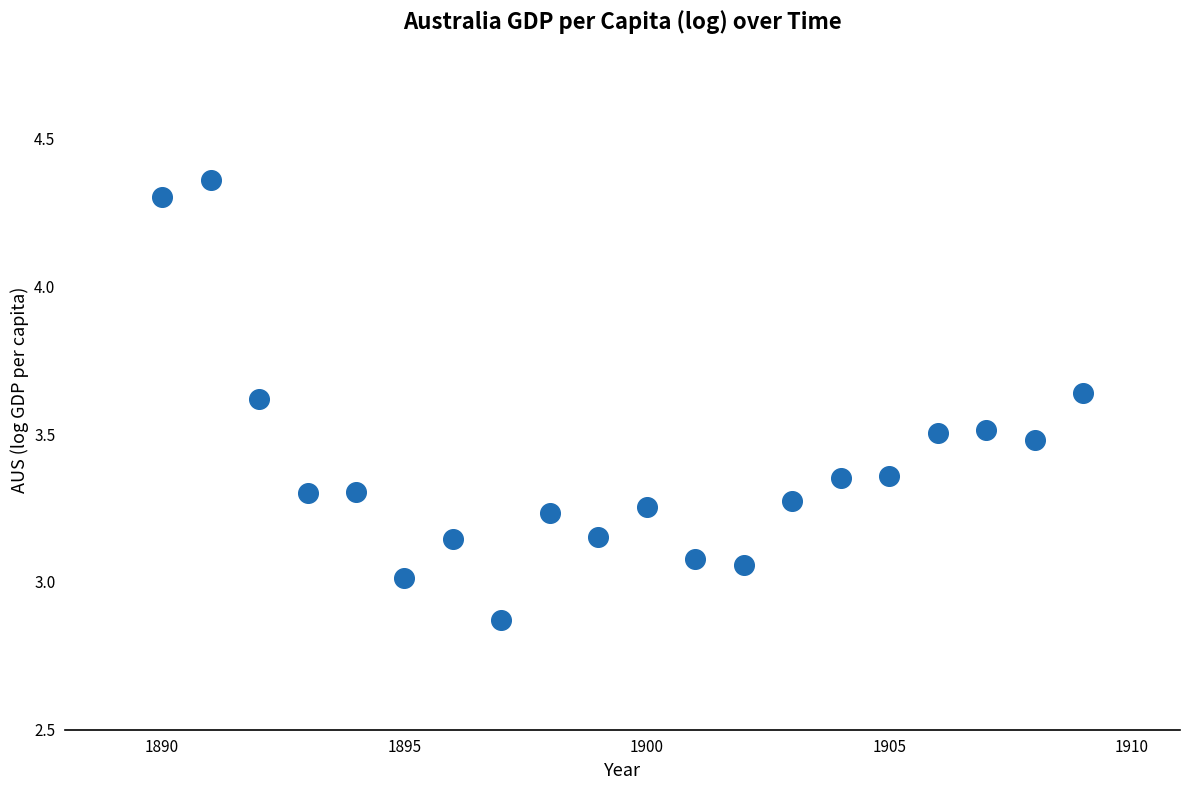

What is the range of X values (max minus min)?

19.0